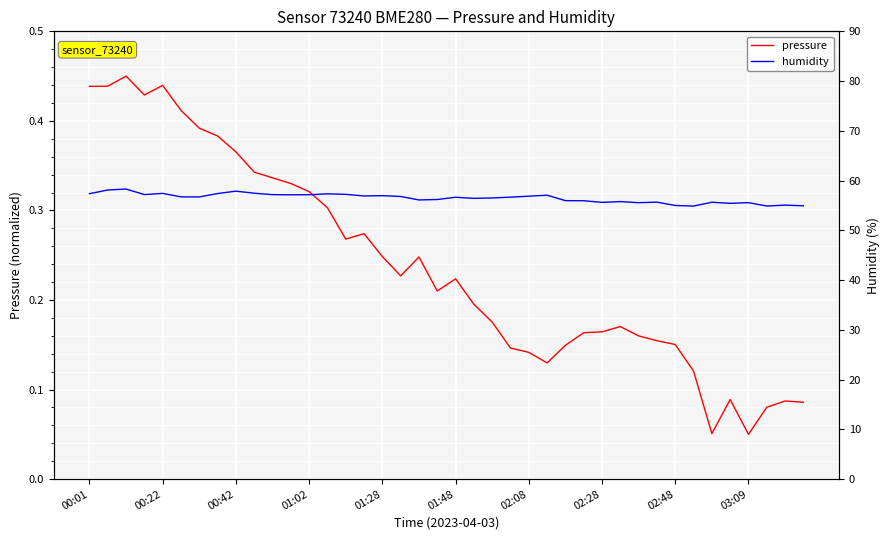

How many interior local peaks does the pressure series have?

8